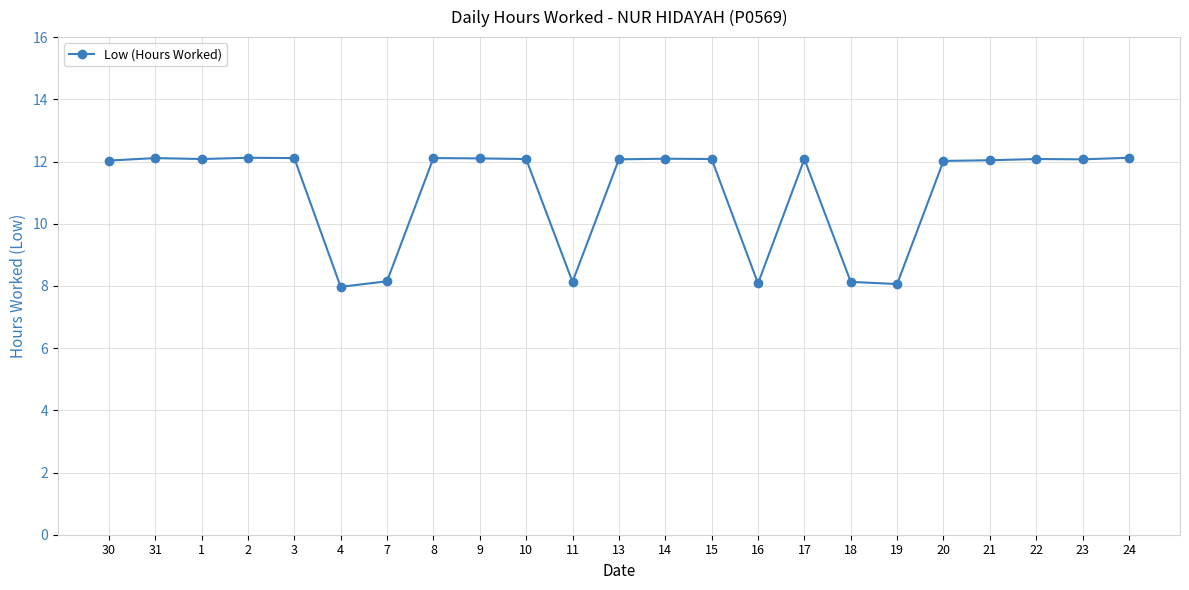

What is the sum of all values?

253.9